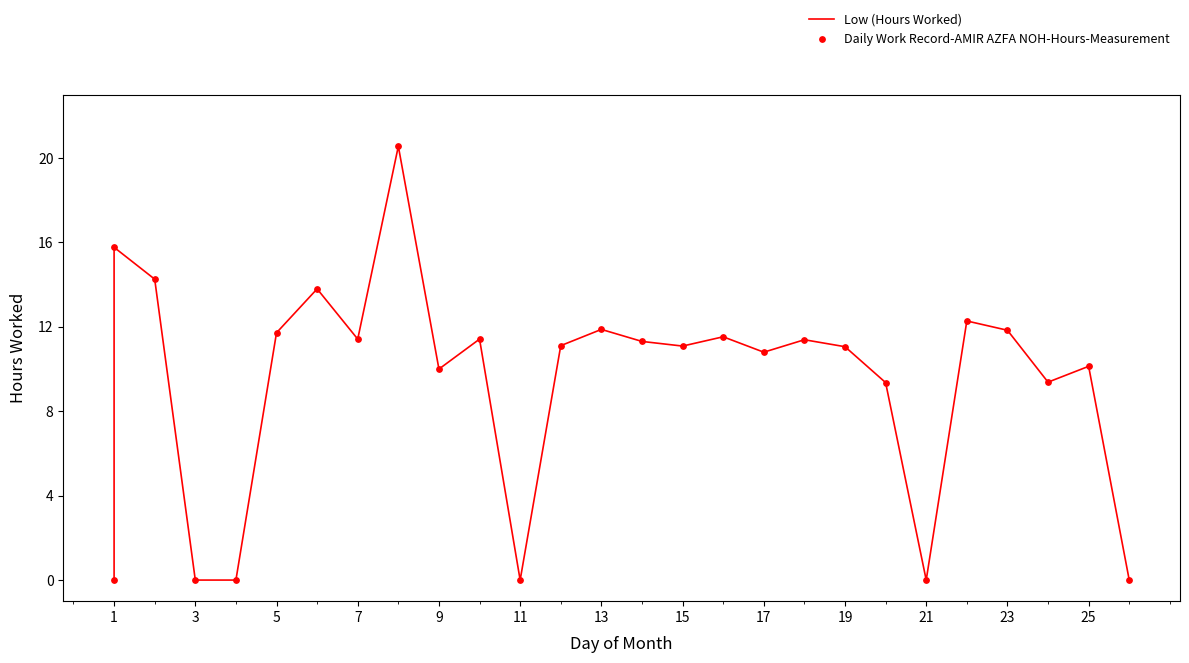

What are all the series names shown in the legend?

Low (Hours Worked), Daily Work Record-AMIR AZFA NOH-Hours-Measurement